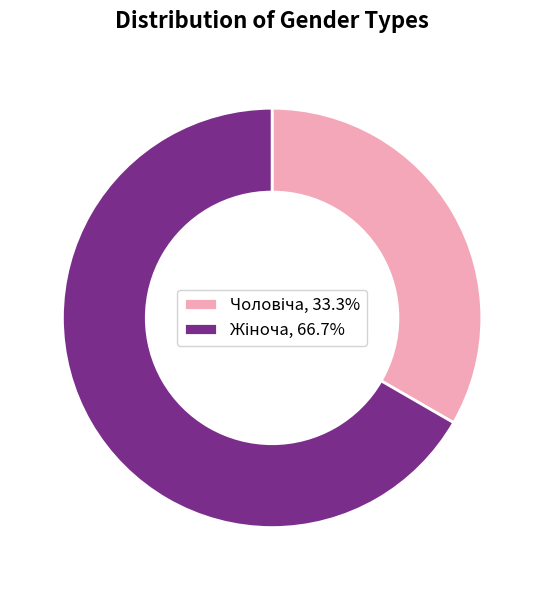

Does any single category account for the majority?

Yes